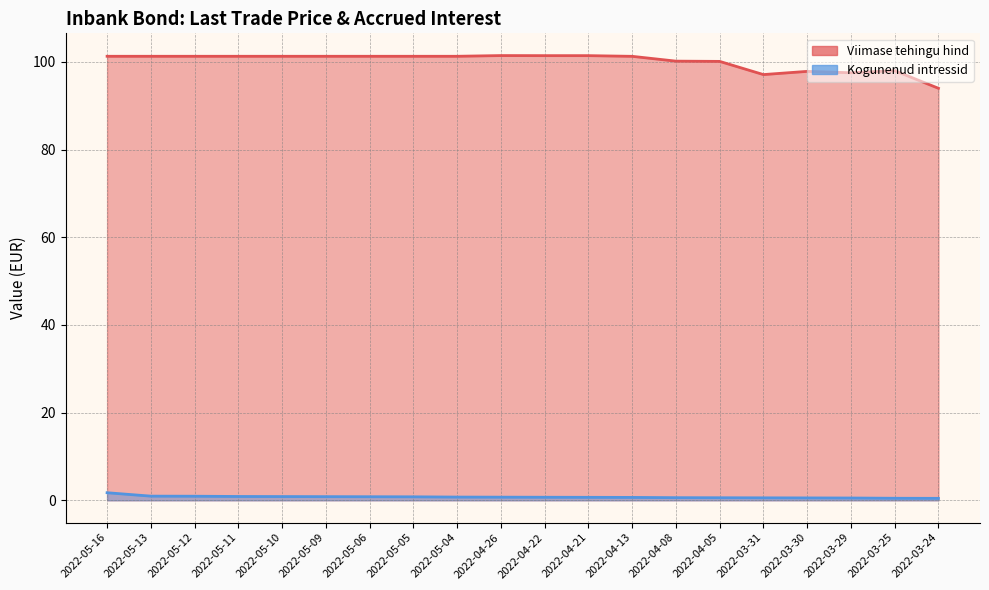

What is the sum of the Viimase tehingu hind values at 2022-03-24 and 2022-04-22?

195.4